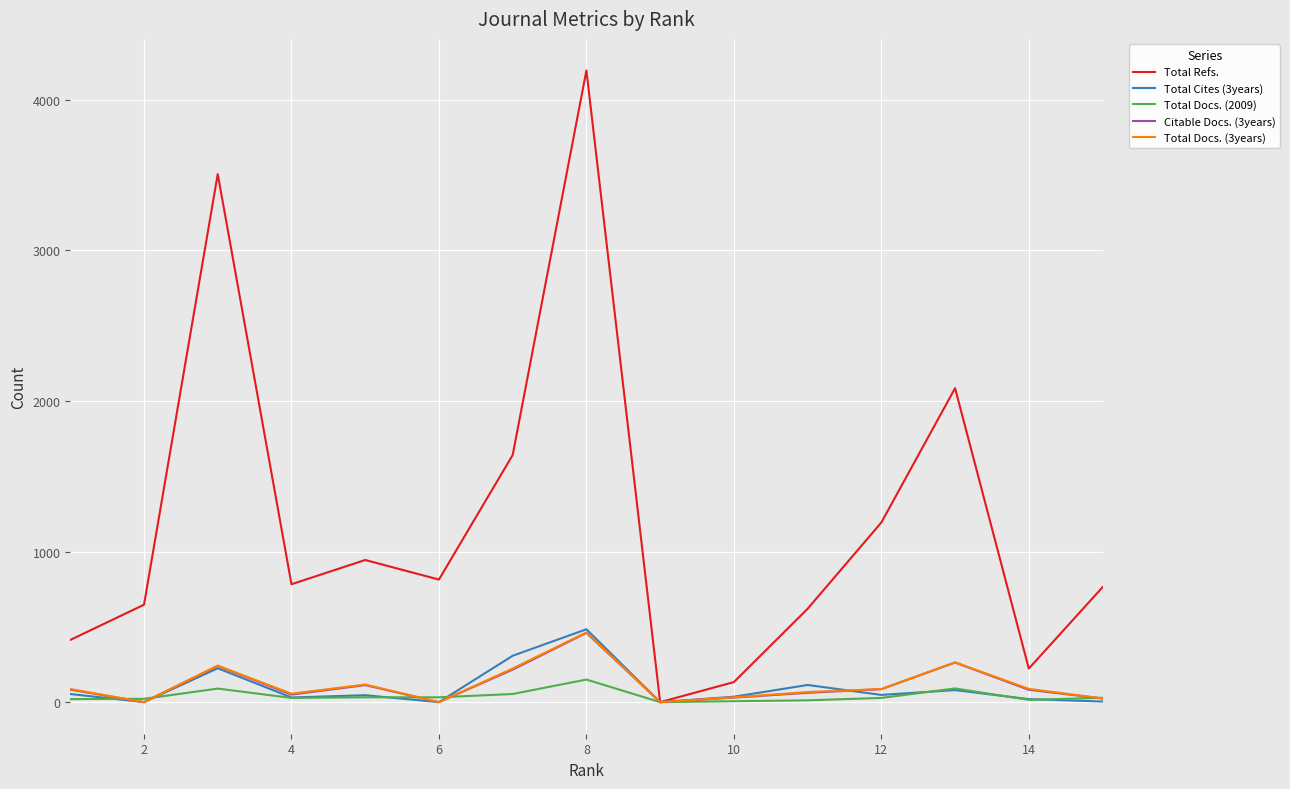

Rank the series by their maximum value, from highest to lowest.

Total Refs., Total Cites (3years), Total Docs. (3years), Citable Docs. (3years), Total Docs. (2009)